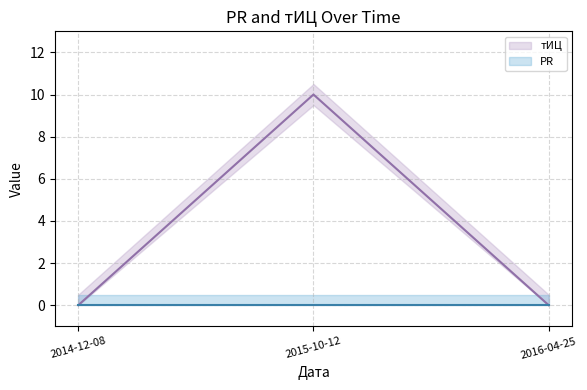

At which category does the chart reach its minimum across all series?

2014-12-08